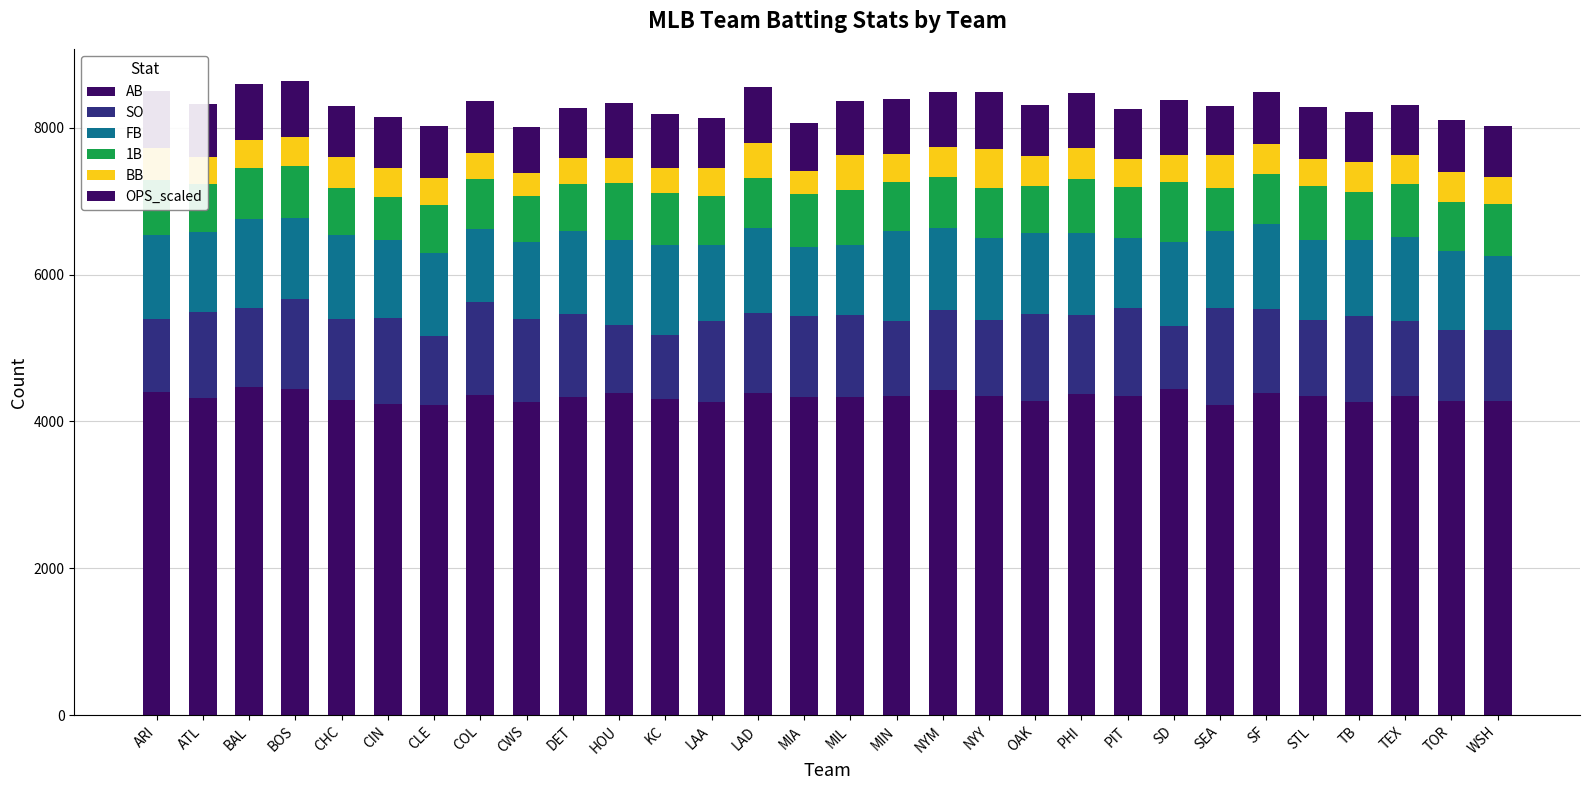

What is the total value across all series at NYM?

8482